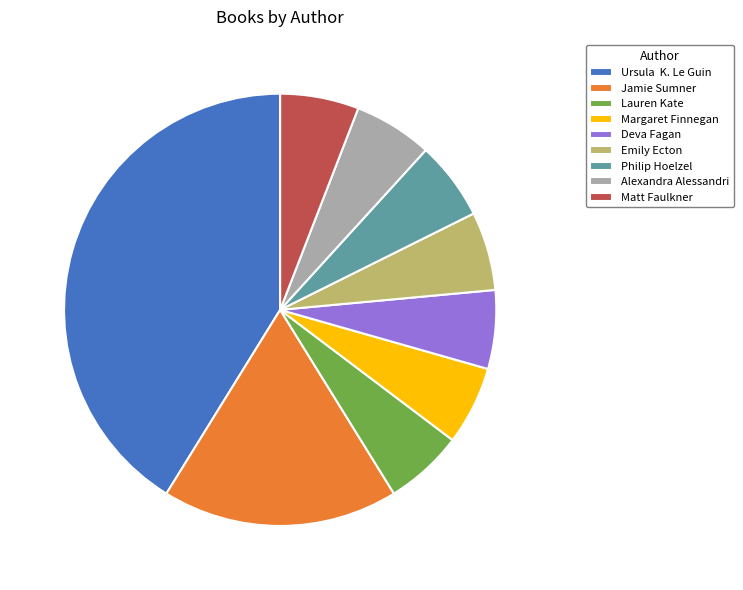

The Matt Faulkner slice represents 6% of the pie. True or false?

True